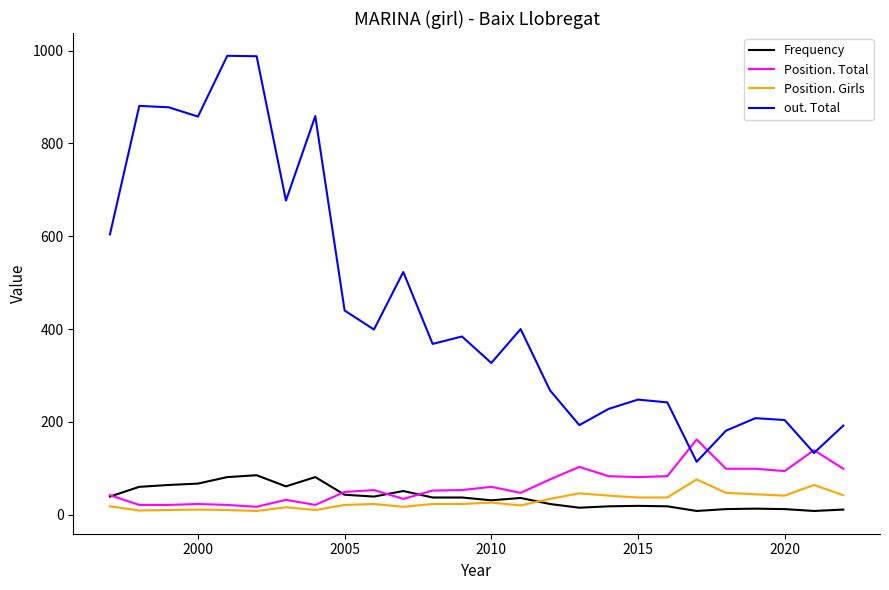

What is the highest value of the out. Total series?

989